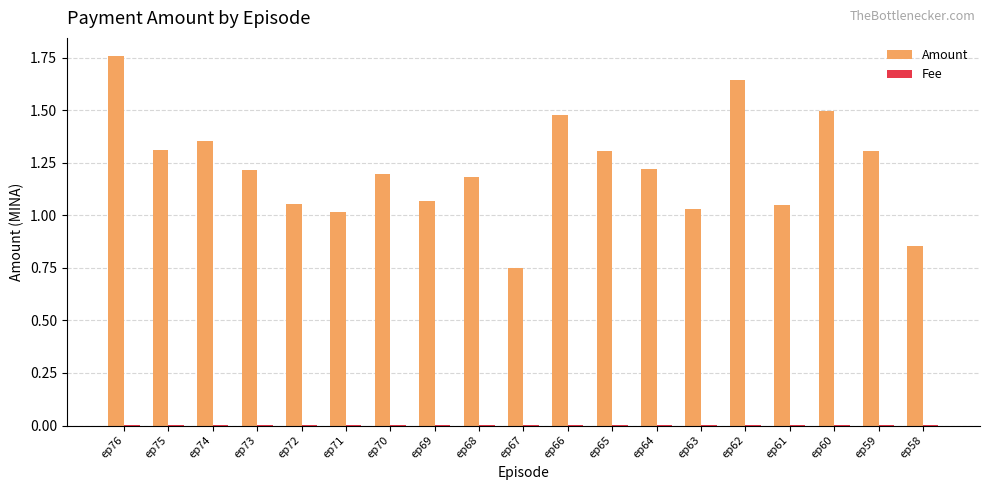

At which category is the sum across all series the highest?

ep76